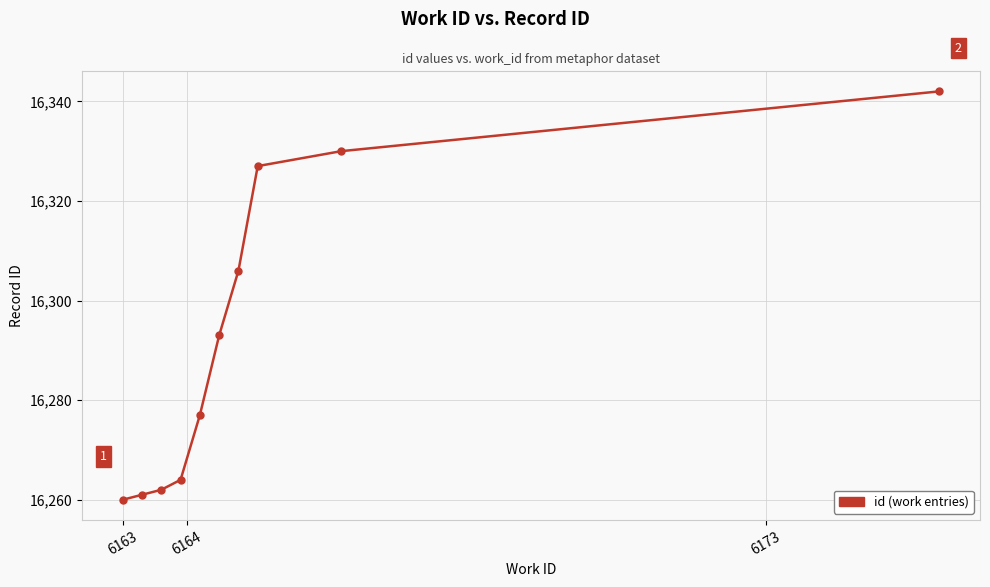

What is the minimum value shown in the chart?

16260